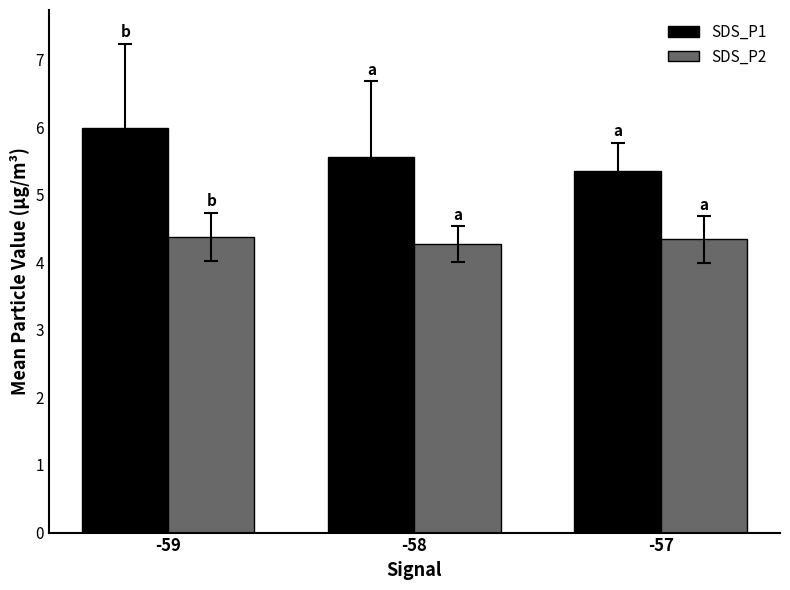

Count the number of data series in this chart.

2